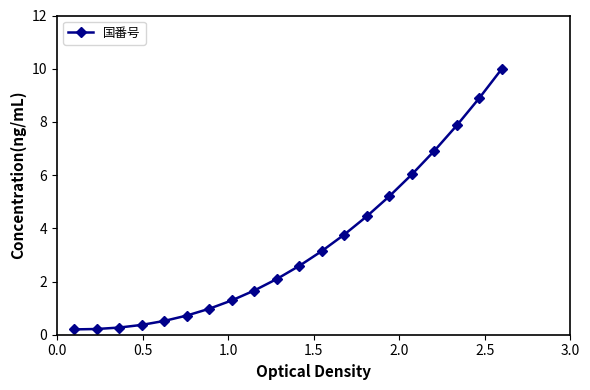

What is the greatest value displayed?

10.0